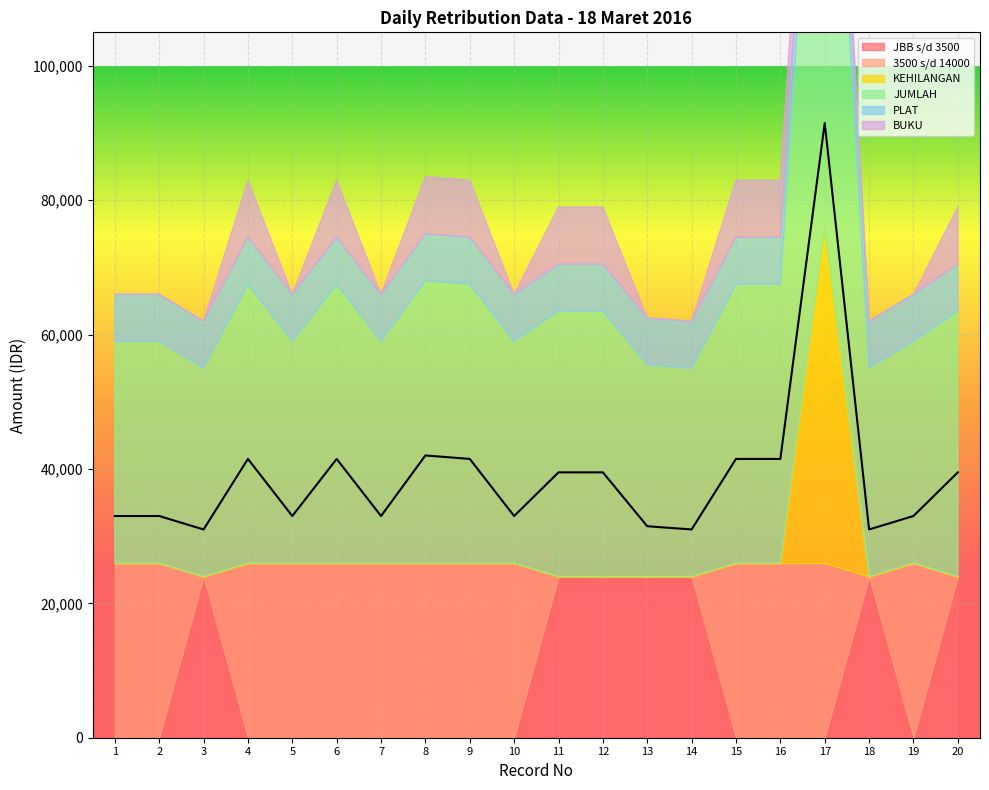

The value of 3500 s/d 14000 at 5 is 26000. True or false?

True